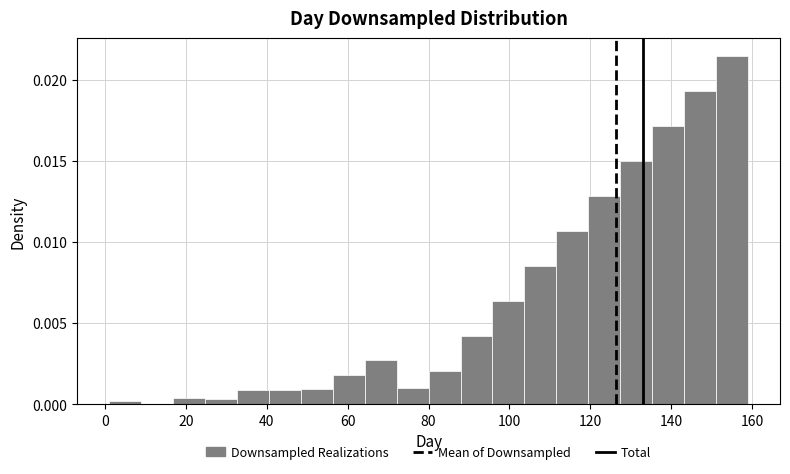

Around what value on the x-axis is the tallest bar? Give the approximate position of its centre, as read against the axis.

156